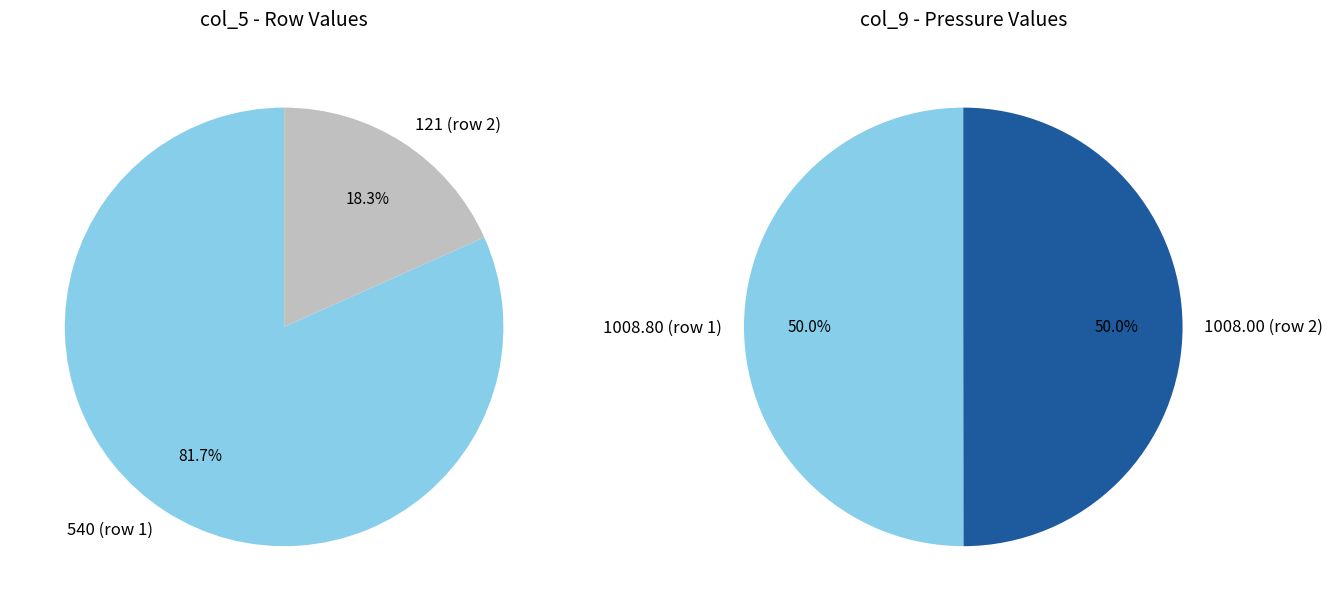

What percentage do 121 and 540 together represent?

100.0%